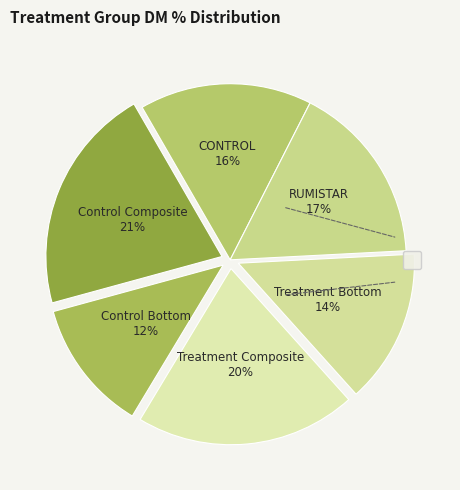

How many segments does this pie chart have?

6